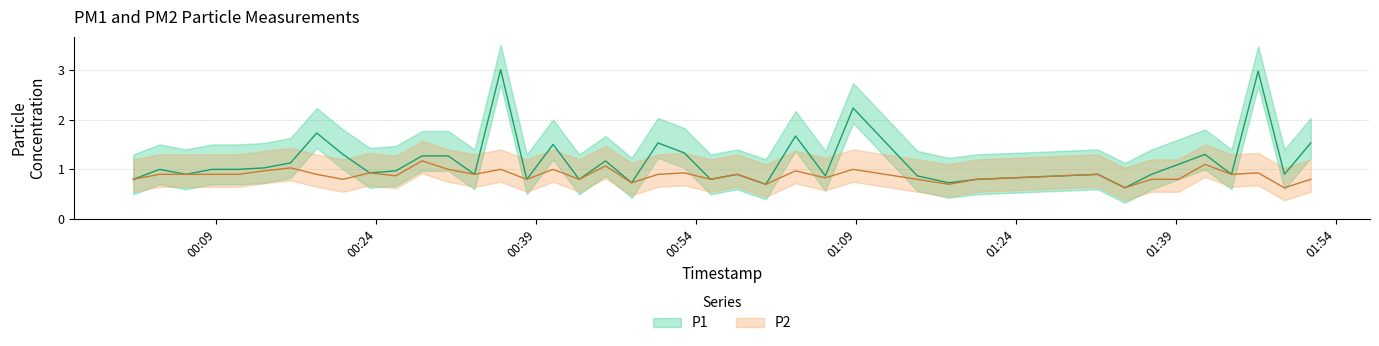

What position from the left is 01:09?

5